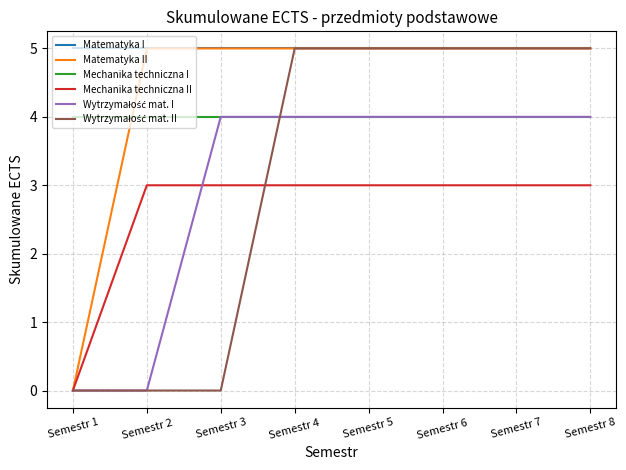

What is the greatest value displayed?

5